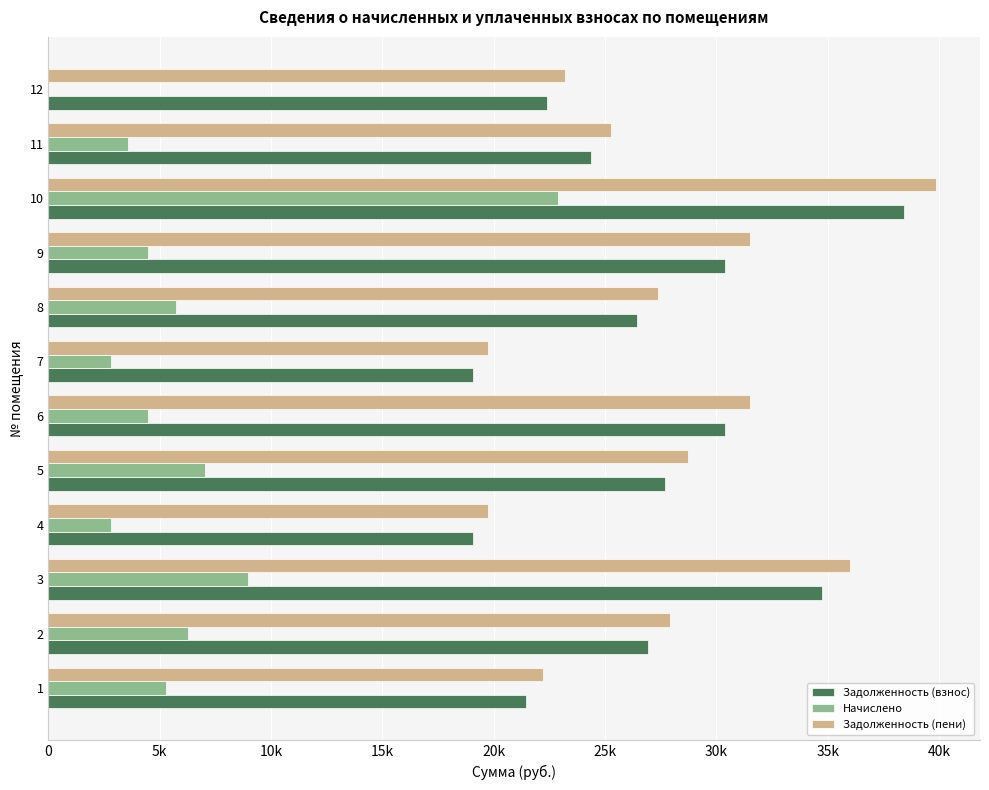

What are all the series names shown in the legend?

Задолженность (взнос), Начислено, Задолженность (пени)